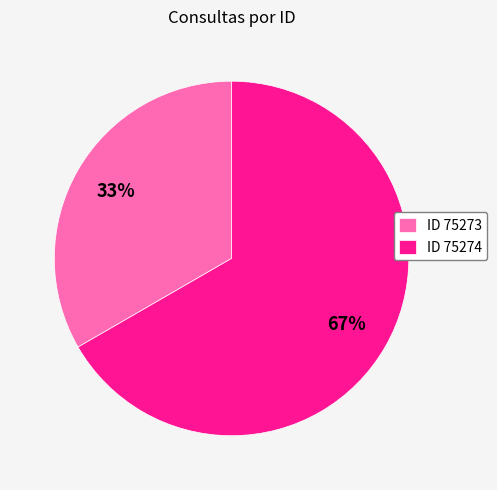

Which has a higher value, ID 75274 or ID 75273?

ID 75274